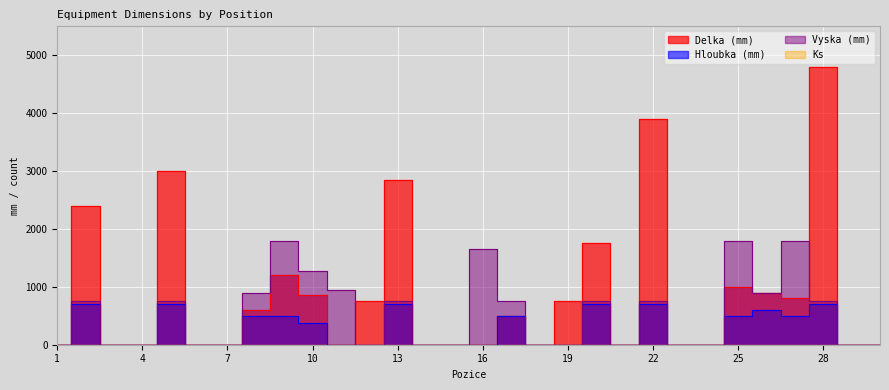

How many series are shown in this chart?

4